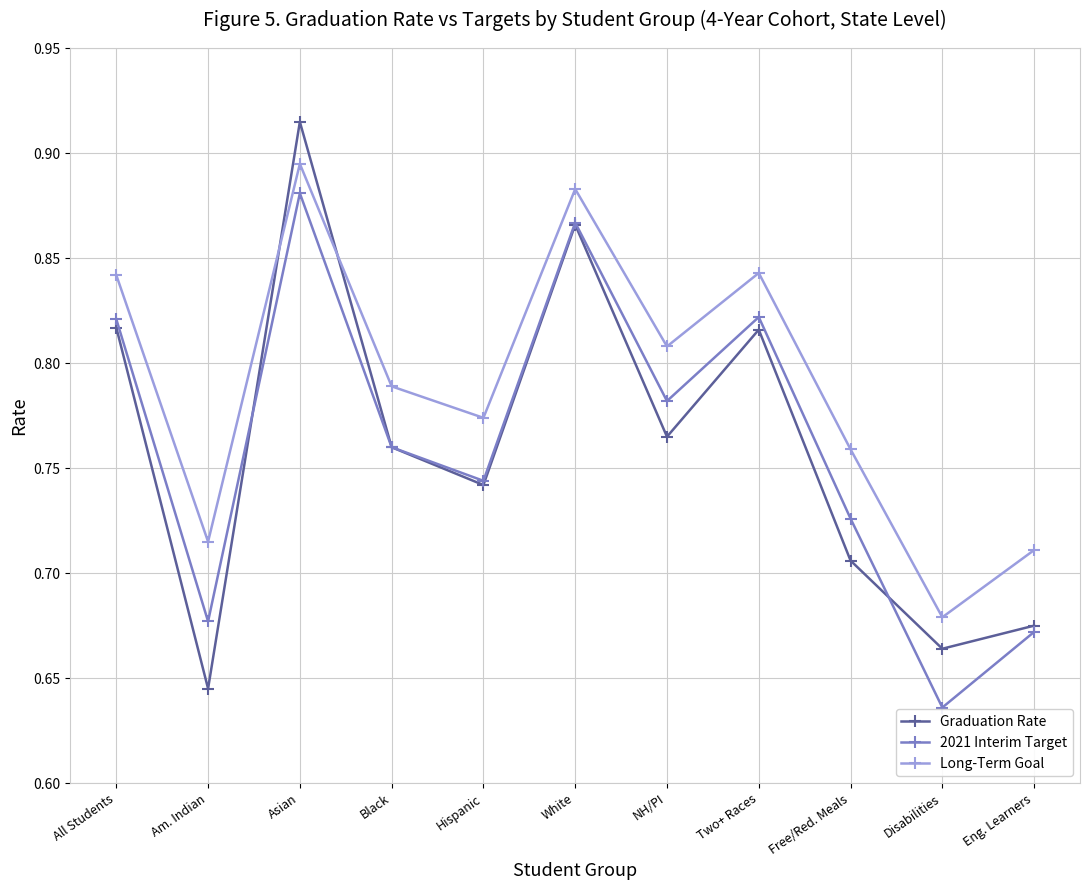

What is the total value across all series at Asian?

2.7